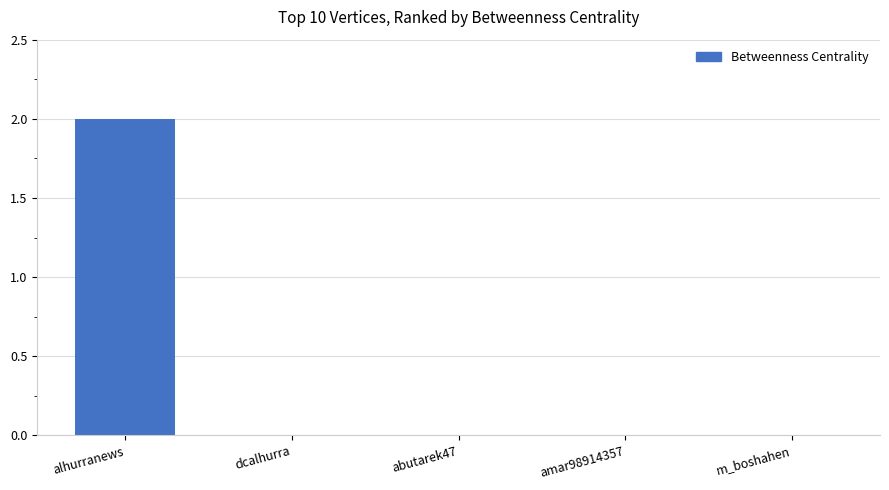

At which category does the chart reach its peak across all series?

alhurranews